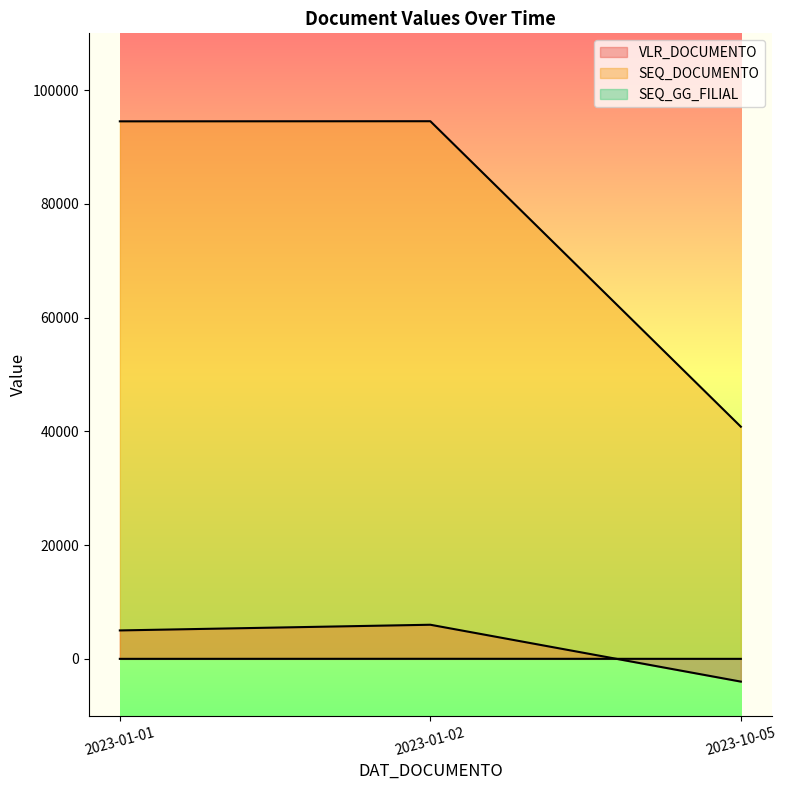

Which series has the largest total across all categories?

SEQ_DOCUMENTO